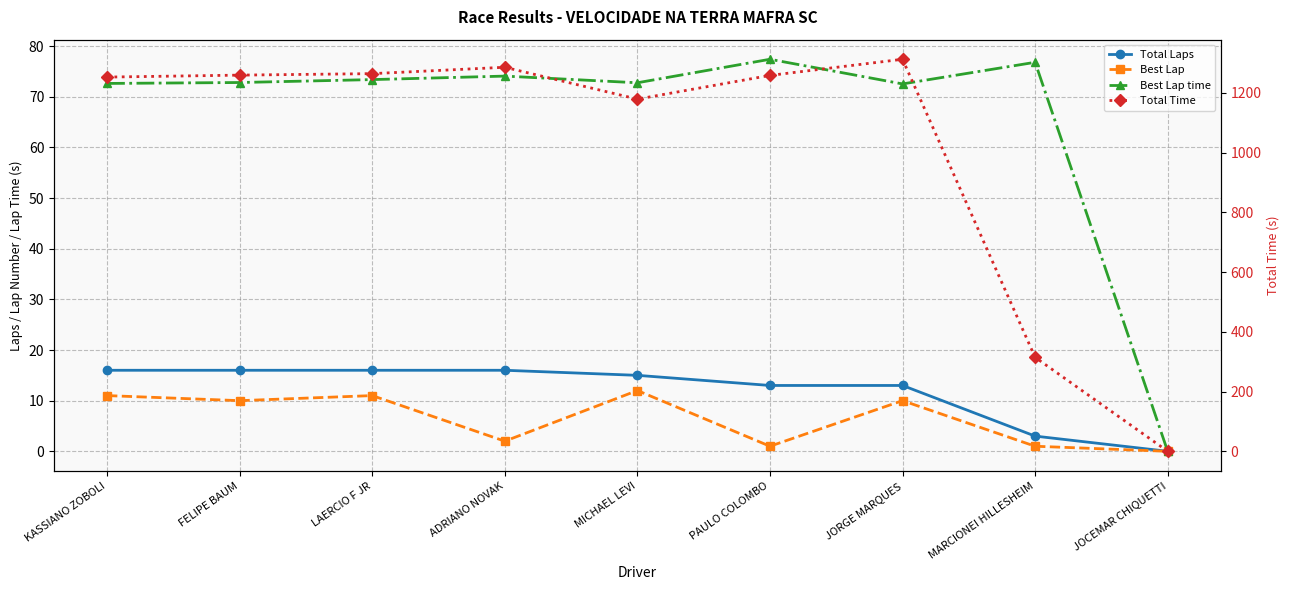

In Best Lap, how many points are lower than both neighbors (excluding endpoints)?

3